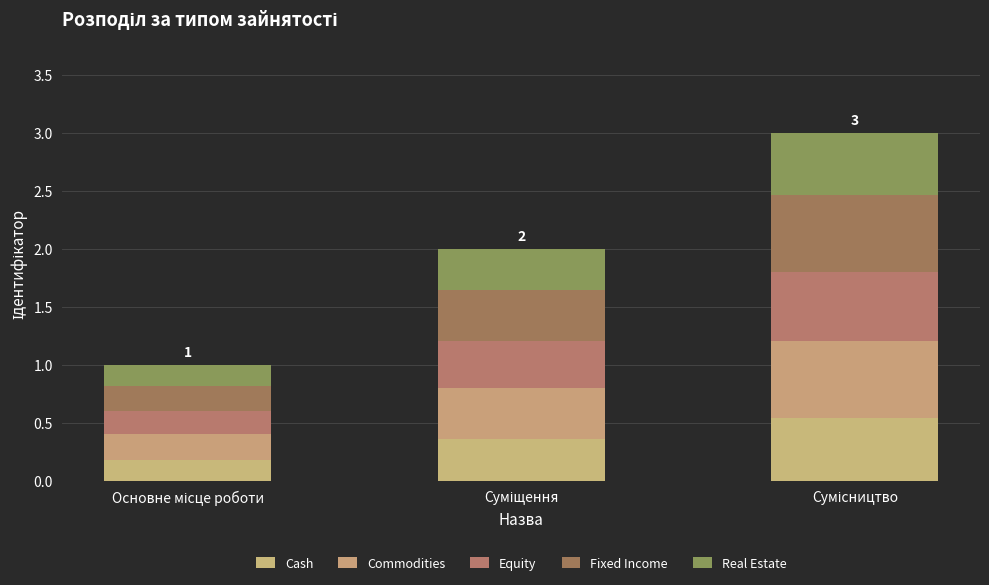

What position from the left is Суміщення?

2